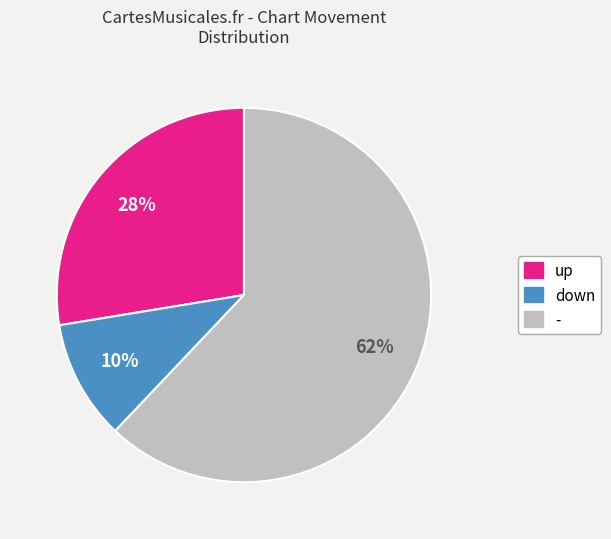

Which has a higher value, - or up?

-